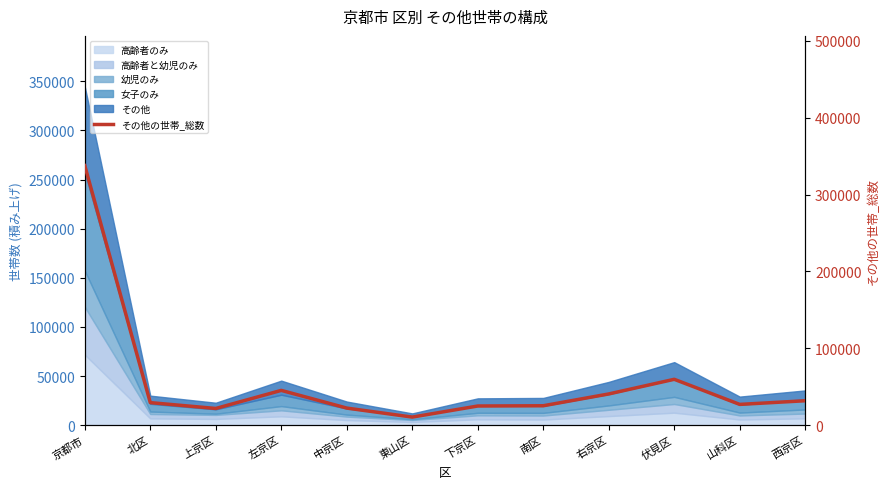

What is the maximum value shown in the chart?

337709